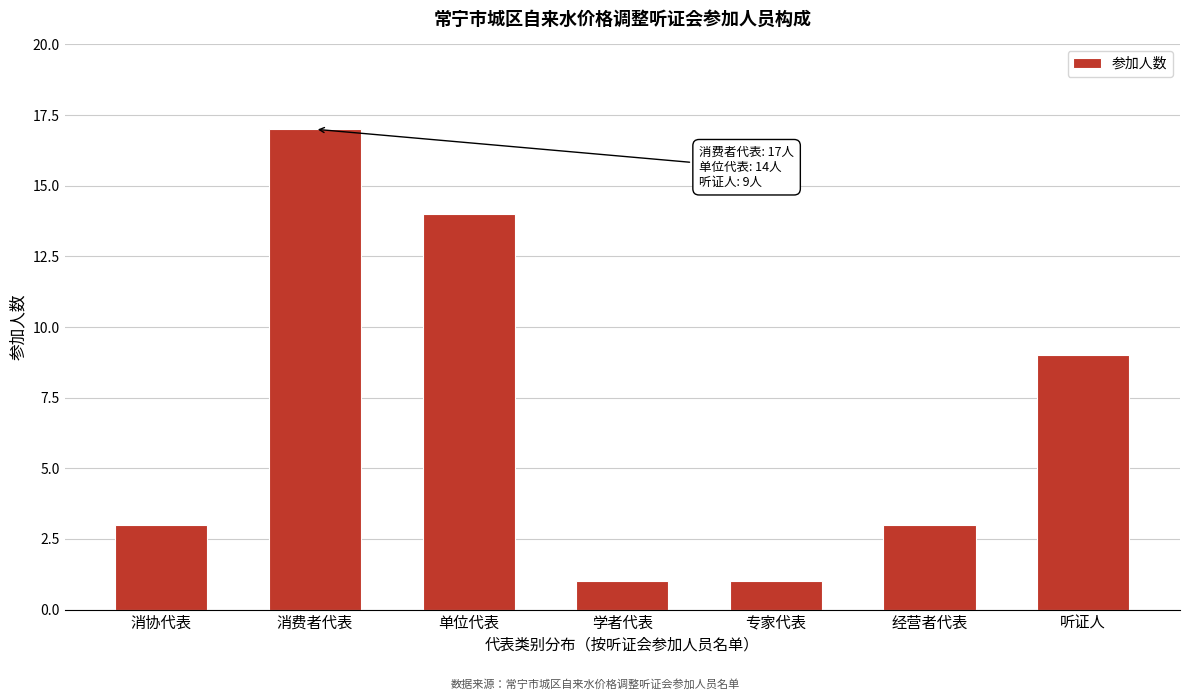

Reading right to left, extract all data points from this chart.

9	3	1	1	14	17	3